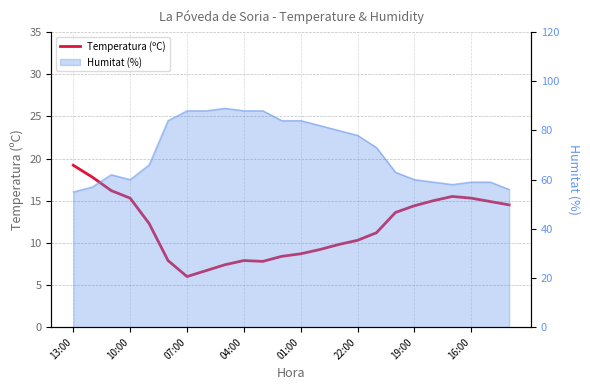

Reading left to right, transcribe all the data shown in this chart.

19.2	17.8	16.2	15.3	12.3	7.9	6.0	6.7	7.4	7.9	7.8	8.4	8.7	9.2	9.8	10.3	11.2	13.6	14.4	15.0	15.5	15.3	14.9	14.5